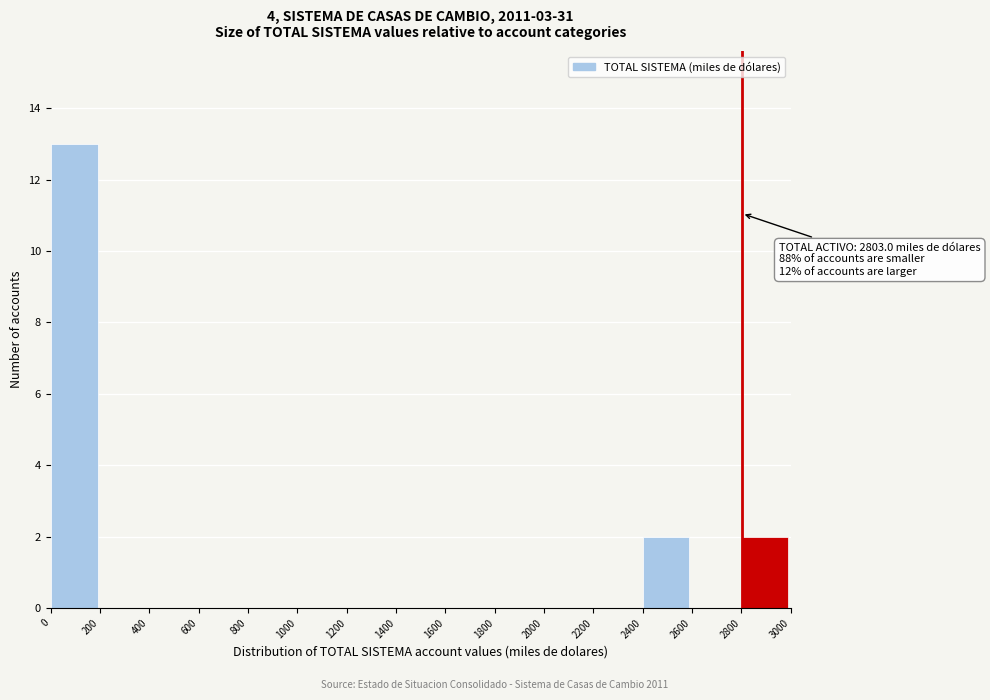

Over which range of the x-axis is the bar tallest?

0 to 200